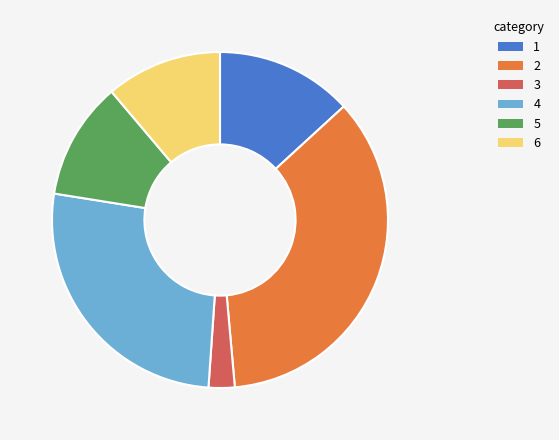

Combined, do 5 and 6 account for over 50%?

No